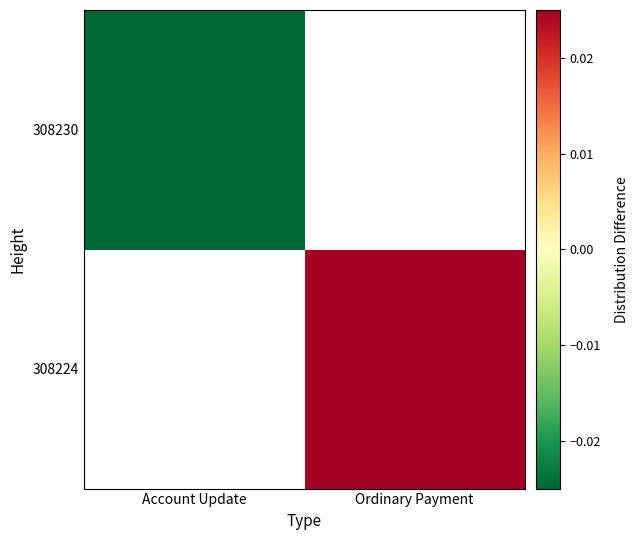

Is the value of 308230 at Ordinary Payment greater than the value of 308224 at Ordinary Payment?

No